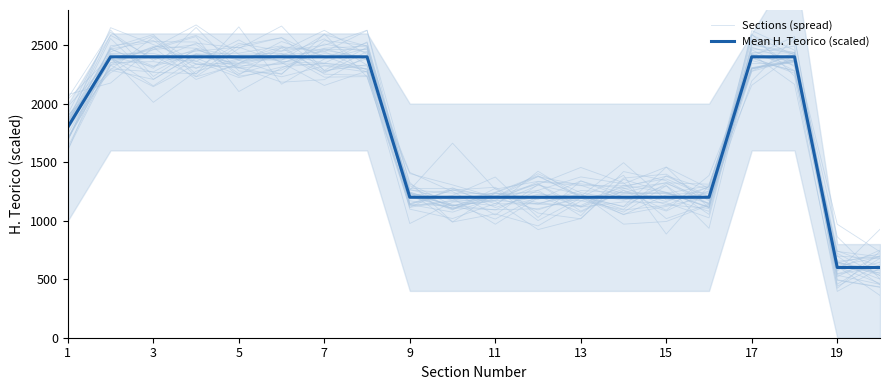

Is it true that Mean H. Teorico (scaled) equals 1800.0 at 1?

True